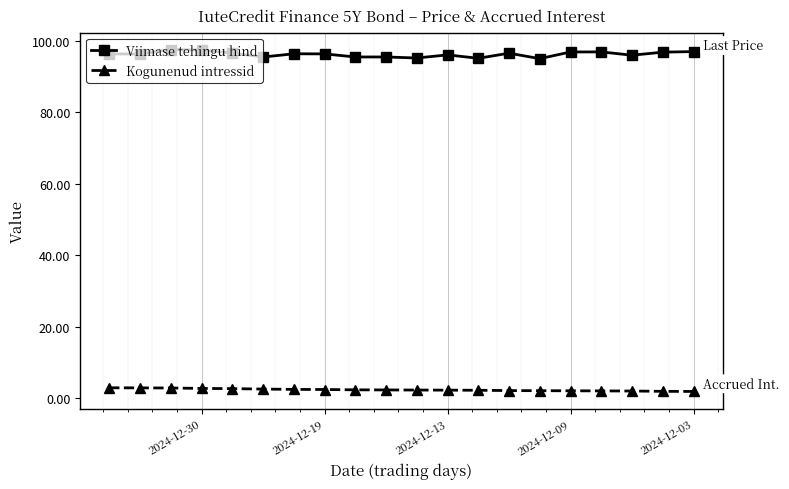

What is the average value of the Kogunenud intressid series?

2.3